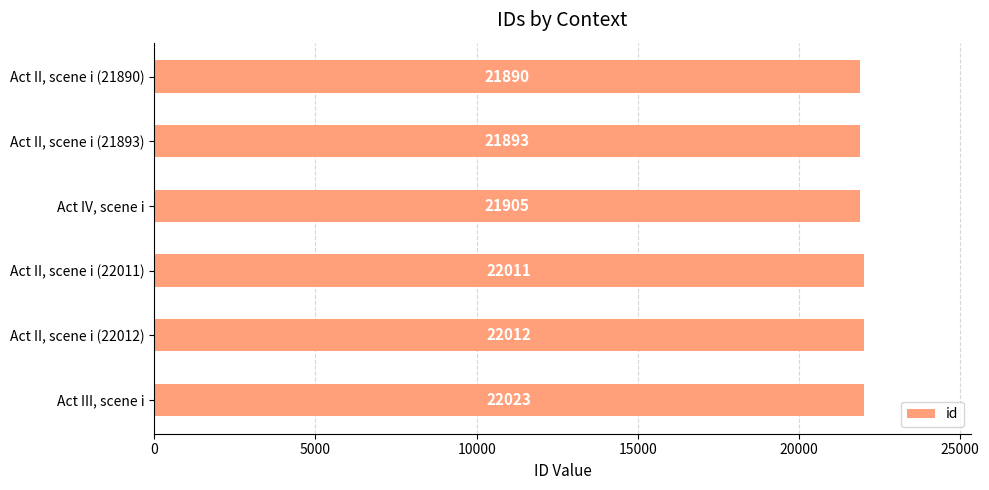

What is the difference between the maximum and second lowest values?

130